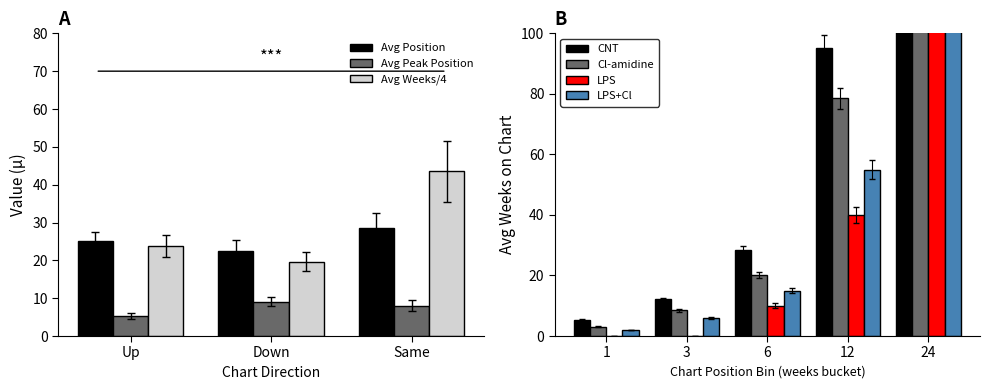

Is the value of Avg Peak Position at Up greater than the value of Avg Position at Same?

No